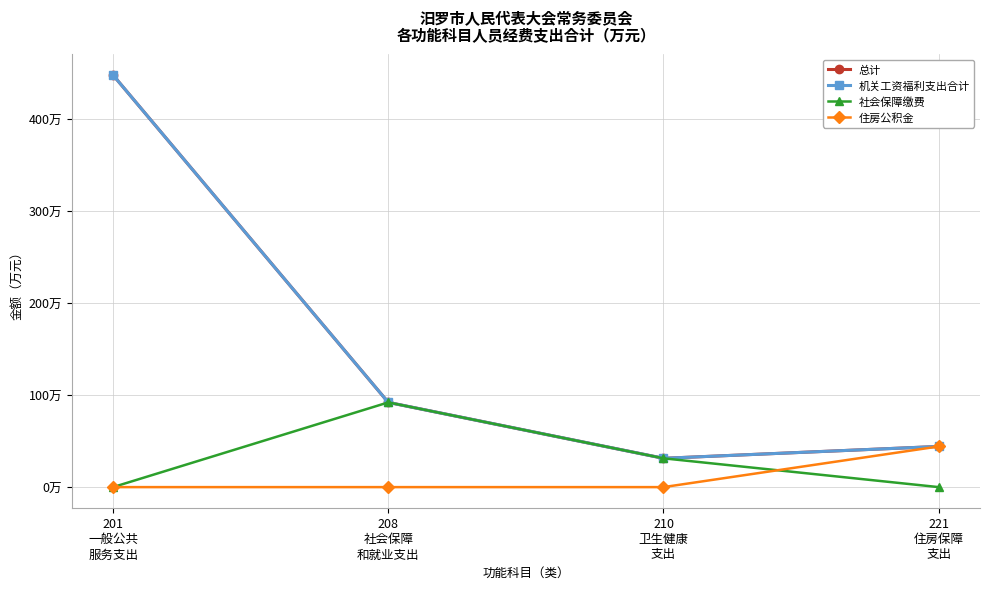

Is this an area chart (filled region under the line)?

No